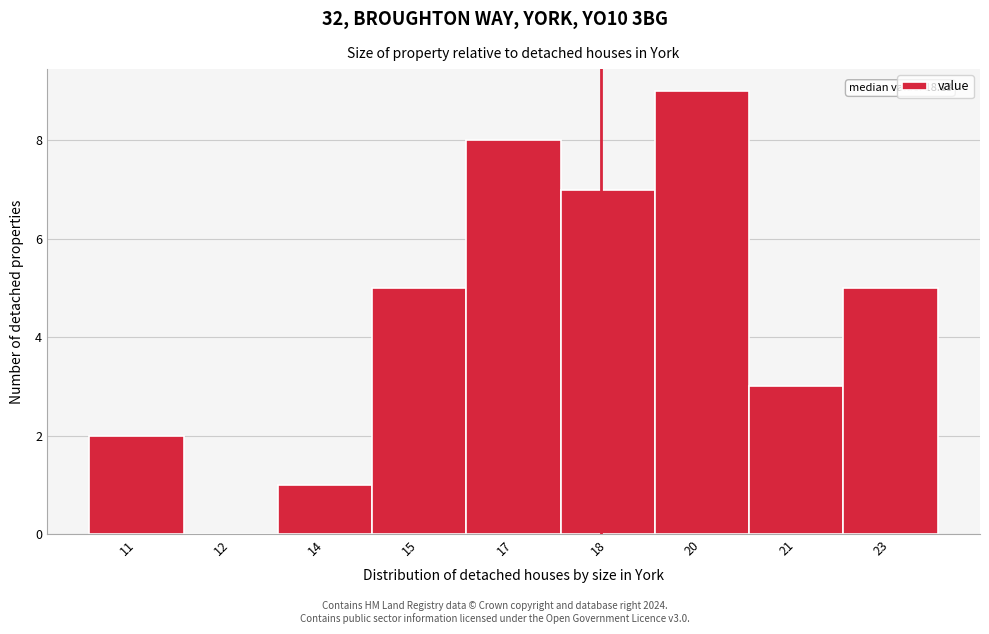

Reading left to right, transcribe all the data shown in this chart.

11=2	12=0	14=1	15=5	17=8	18=7	20=9	21=3	23=5